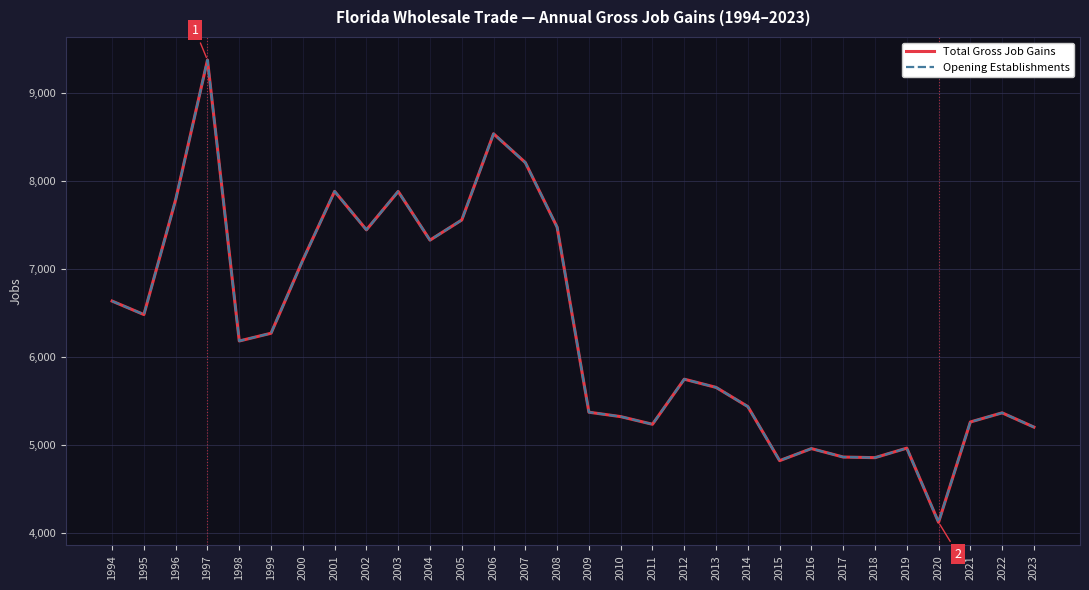

Where does the Opening Establishments series first go above 6182?

1994